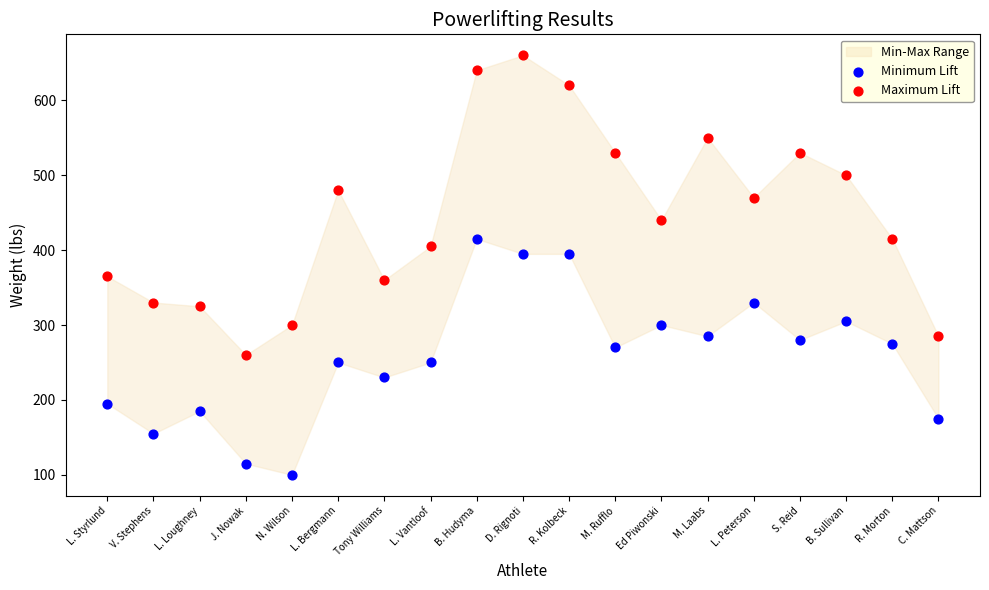

Which series contains the lowest Y value?

Minimum Lift